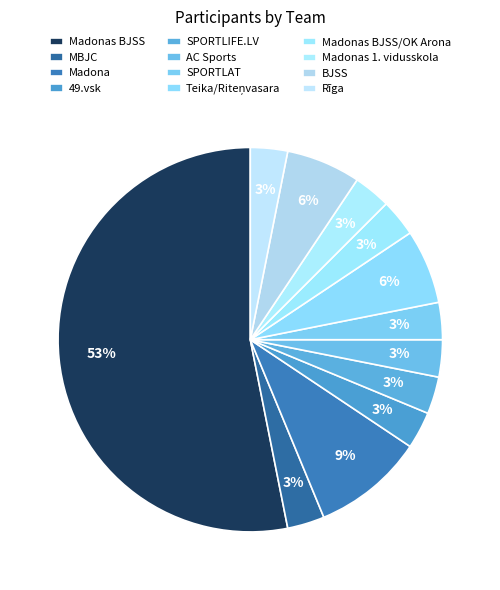

How many slices are in this pie chart?

12